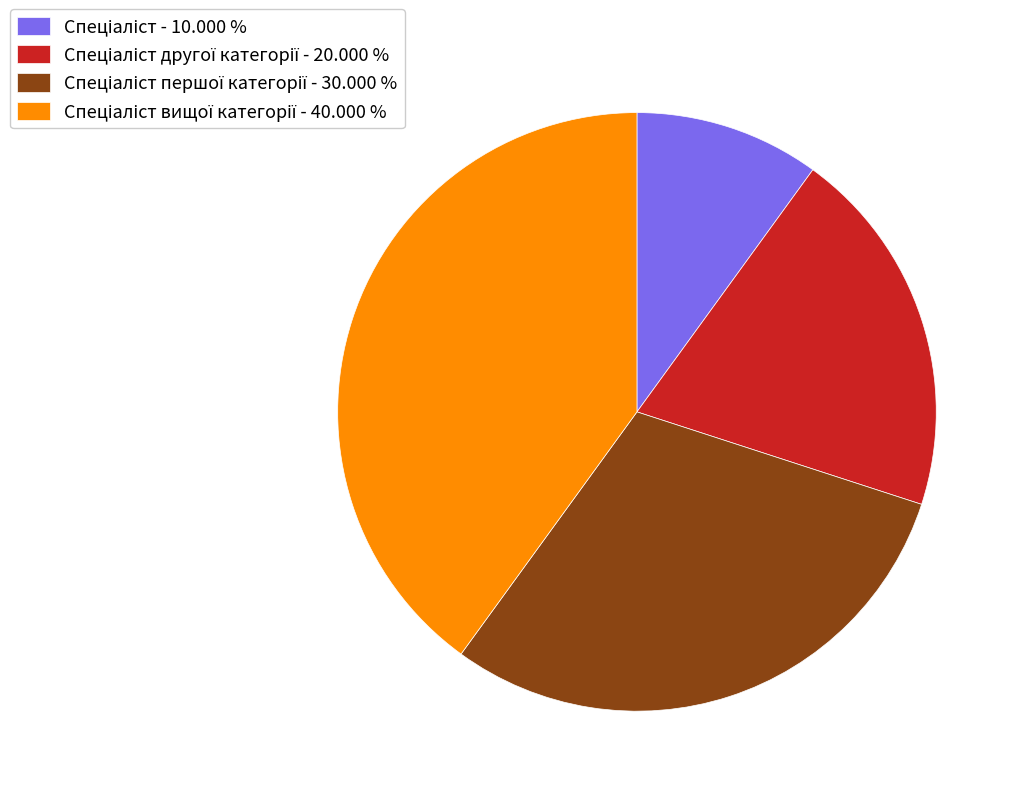

Is there any slice that represents more than half of the pie?

No